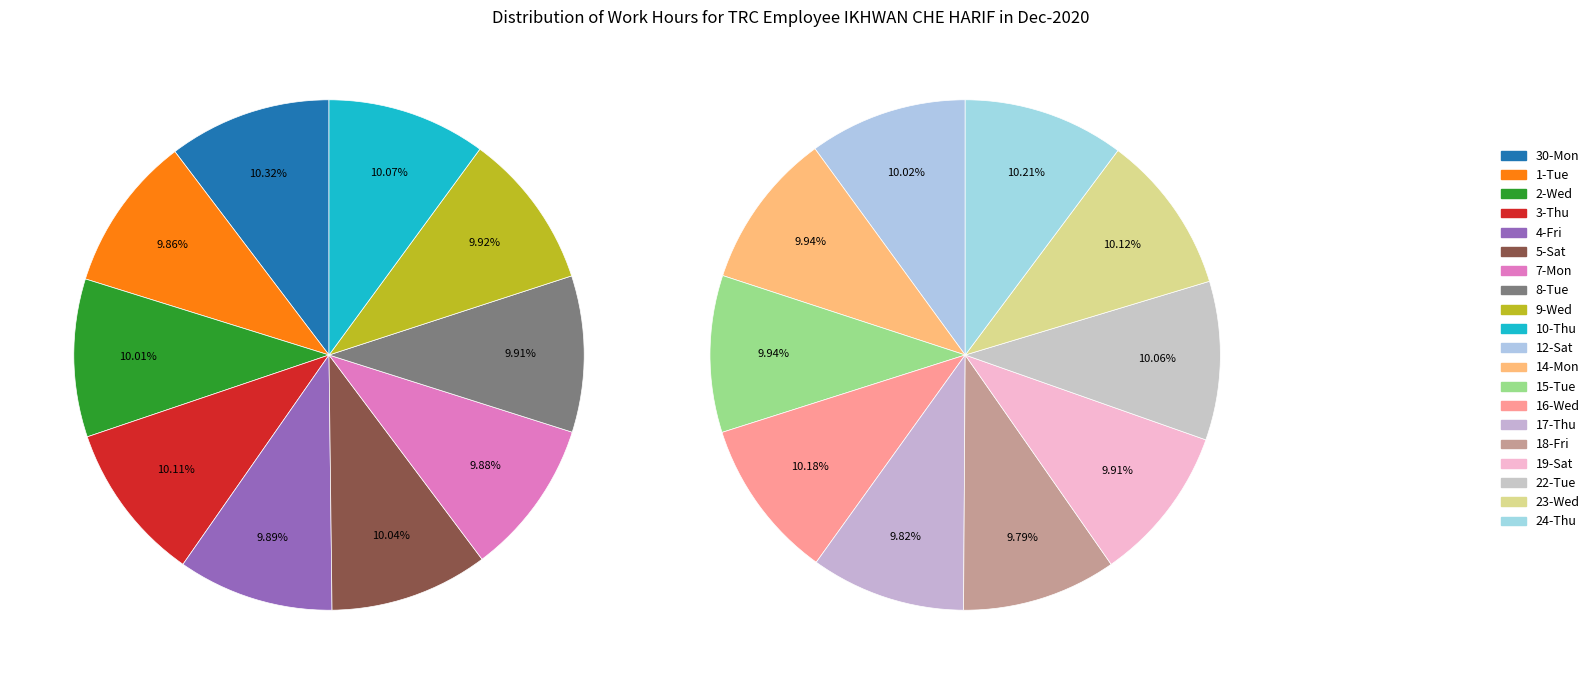

How much of the chart is everything except 18-Fri?

95.1%